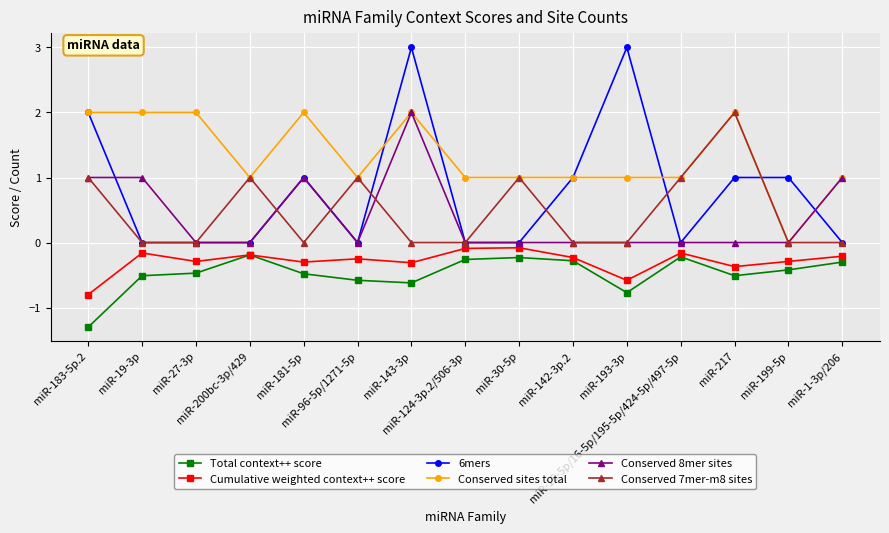

Is it true that 6mers equals 0.5 at miR-181-5p?

False